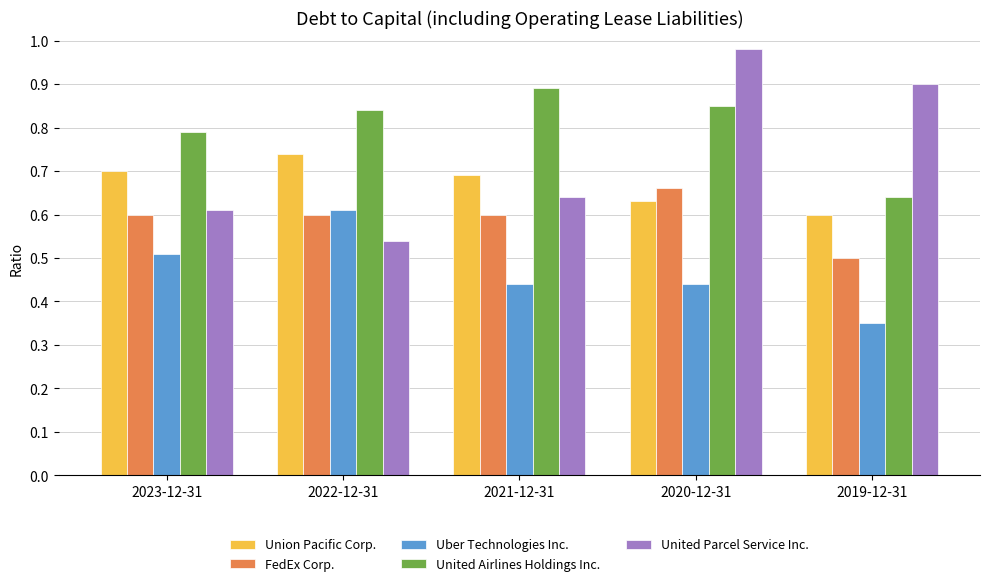

What is the sum of all United Airlines Holdings Inc. values?

4.0